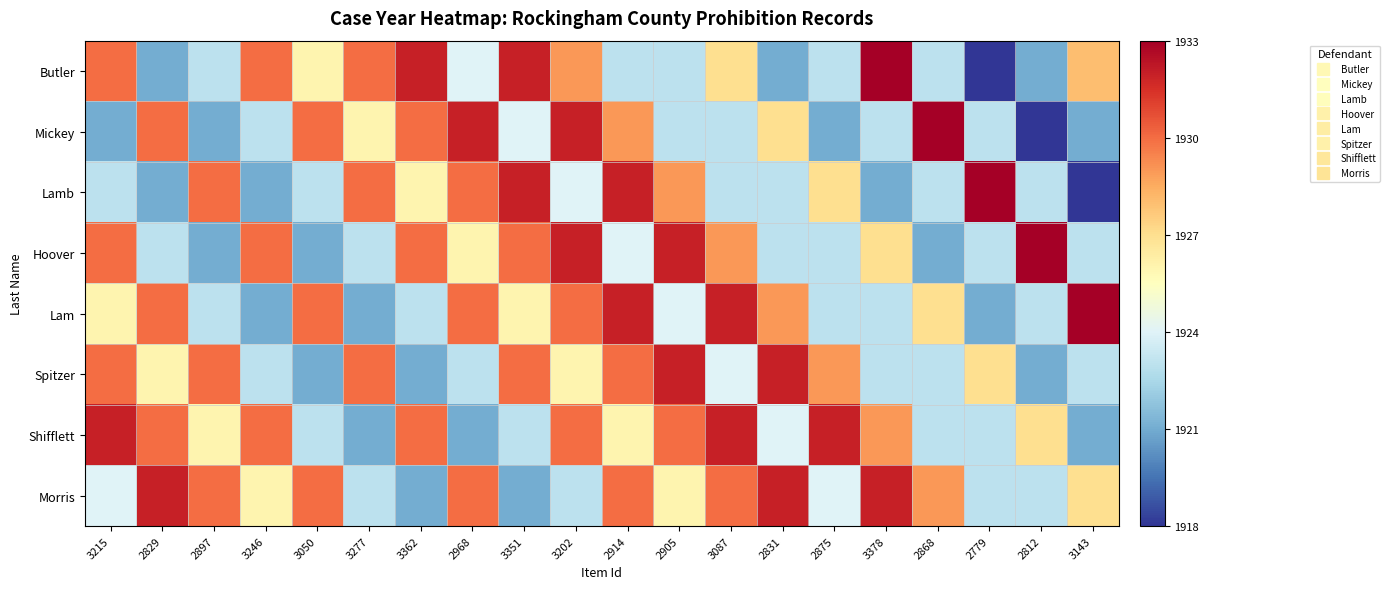

List the series in order of their peak value, highest first.

Butler, Mickey, Lamb, Hoover, Lam, Spitzer, Shifflett, Morris